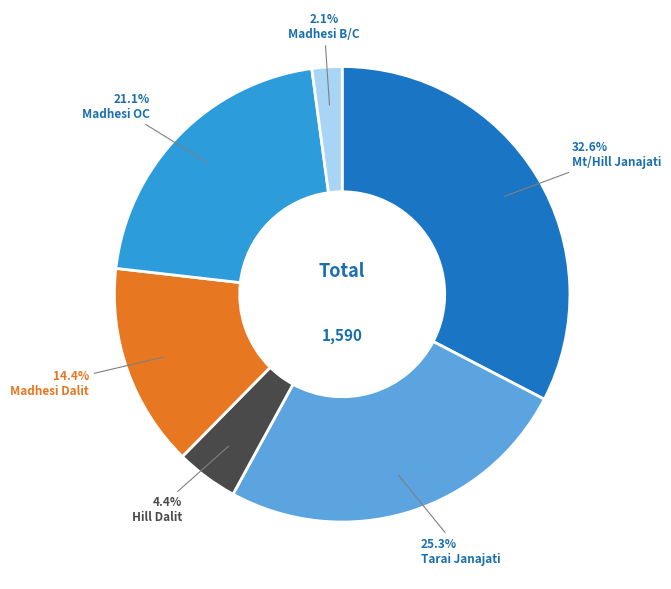

Is there a majority slice in this chart?

No